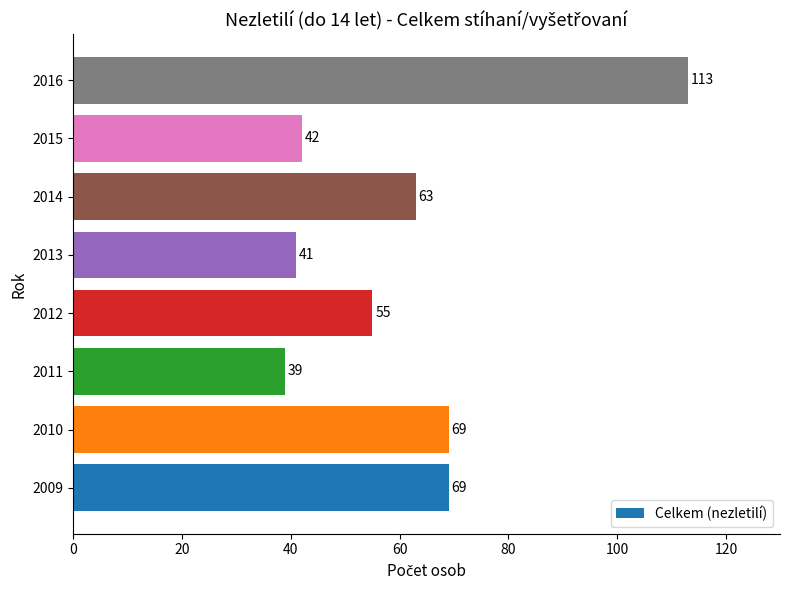

Count the number of categories in the chart.

8